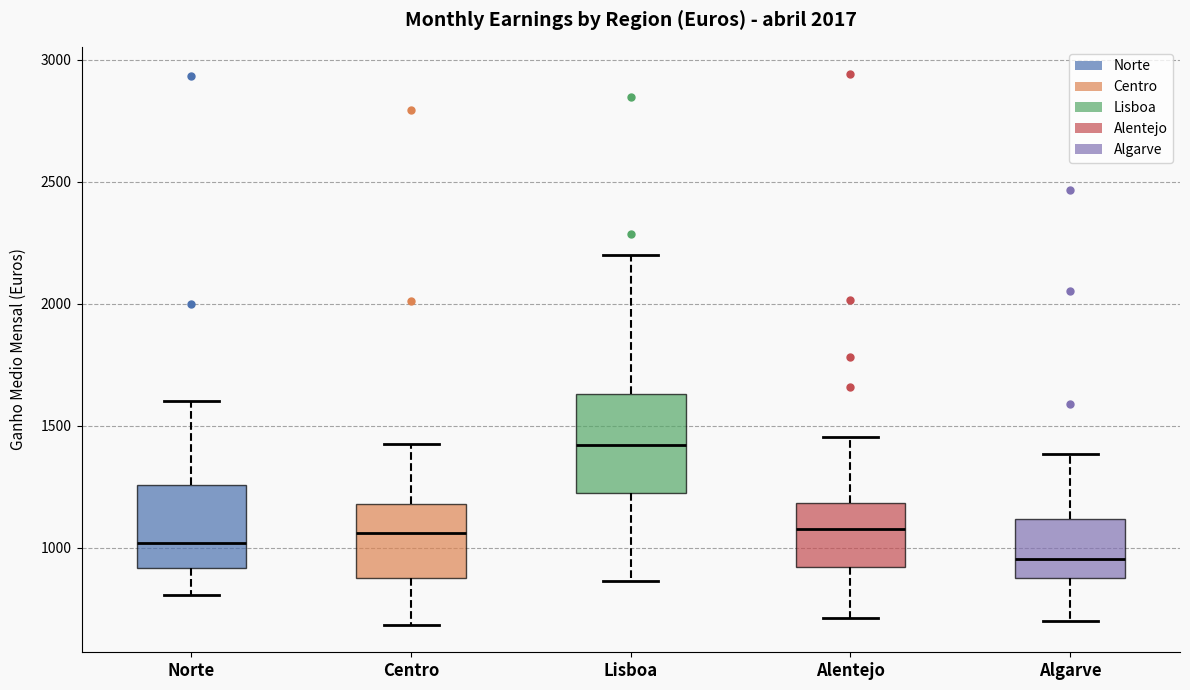

Reading left to right, transcribe this box plot: for each box, give where its median line is, the range the box spans, and where its two whiskers end, as read against the y-axis. The values are not printed on the chart, so give them approximately, as read against the axis.

Norte: median 1000, box 900 to 1250, whiskers 800 to 1600
Centro: median 1050, box 900 to 1200, whiskers 700 to 1400
Lisboa: median 1400, box 1200 to 1650, whiskers 850 to 2200
Alentejo: median 1100, box 900 to 1200, whiskers 700 to 1450
Algarve: median 950, box 900 to 1100, whiskers 700 to 1400